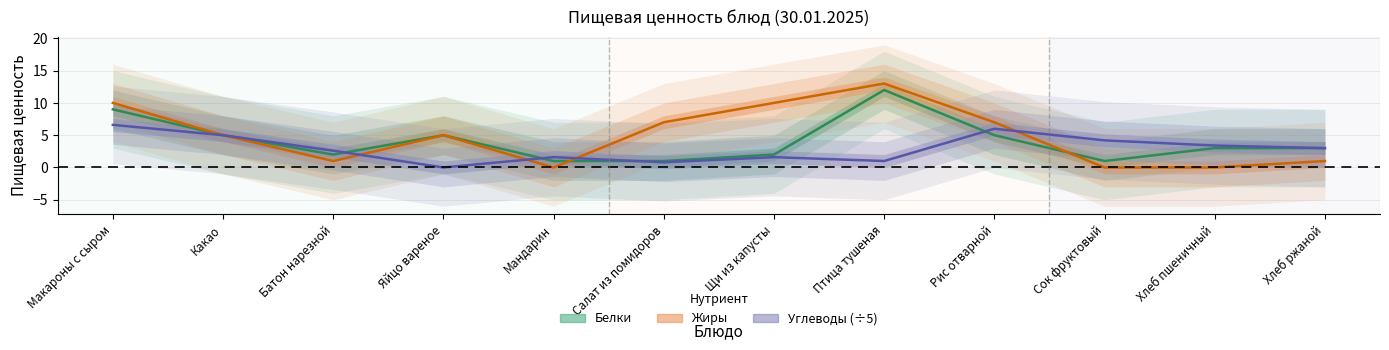

True or false: Углеводы (÷5) has more than 0 points higher than both neighbors.

True